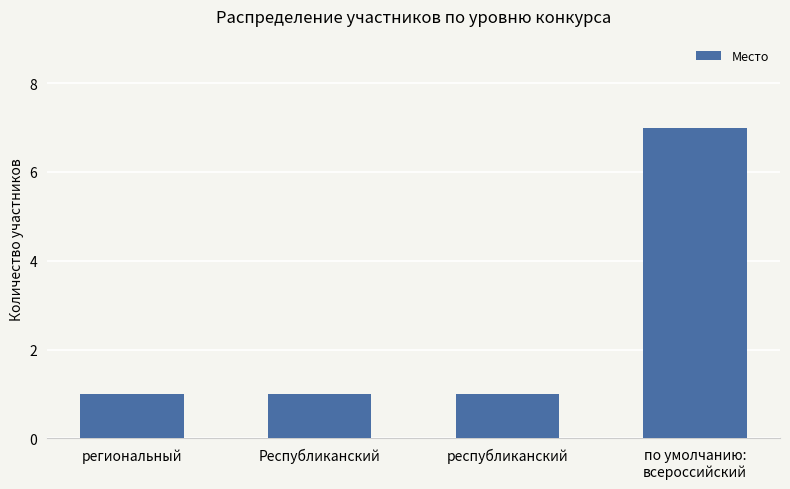

The chart shows a value of 2 at Республиканский. True or false?

False